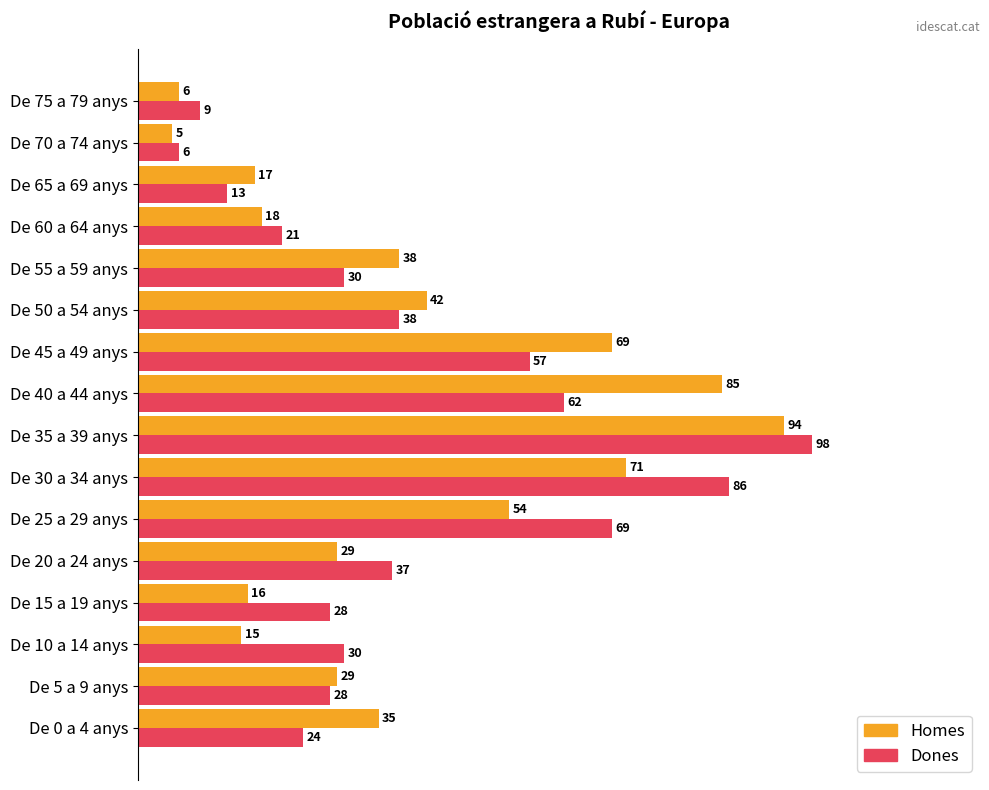

Rank the series by their maximum value, from lowest to highest.

Homes, Dones